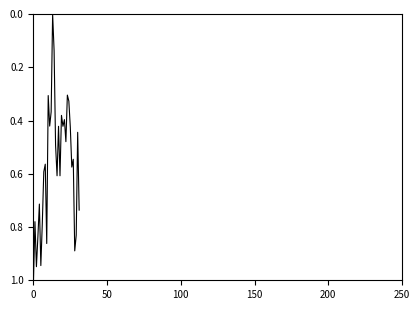

What is the greatest value displayed?

1.0